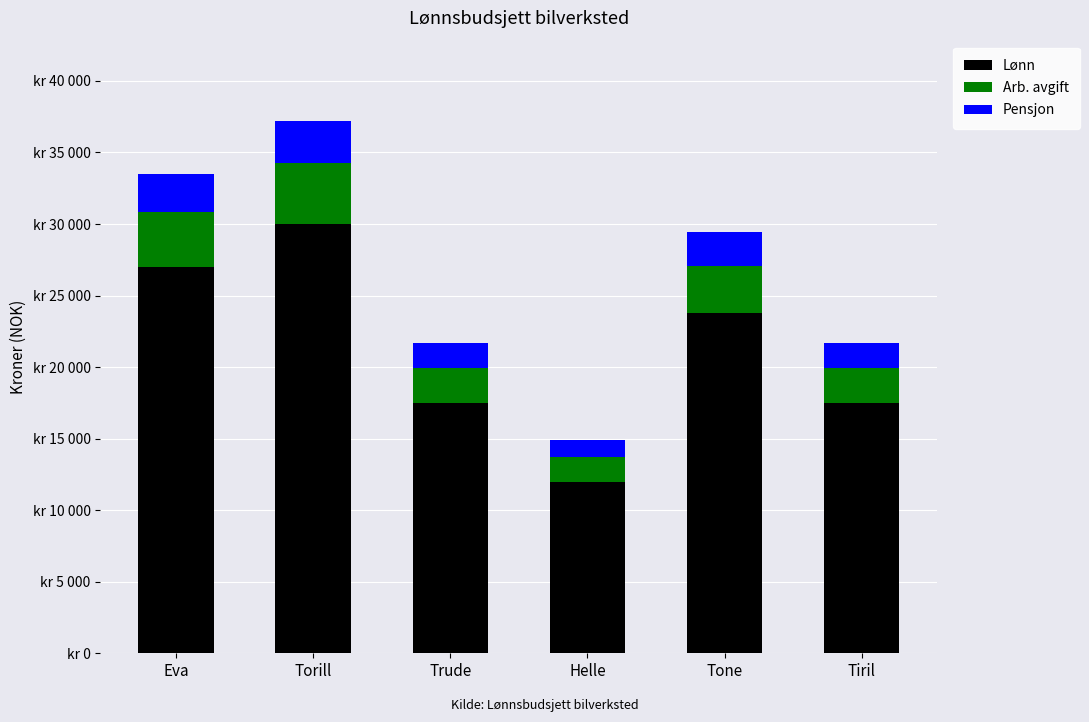

Where is Pensjon nearest to the value 2100?

Tone